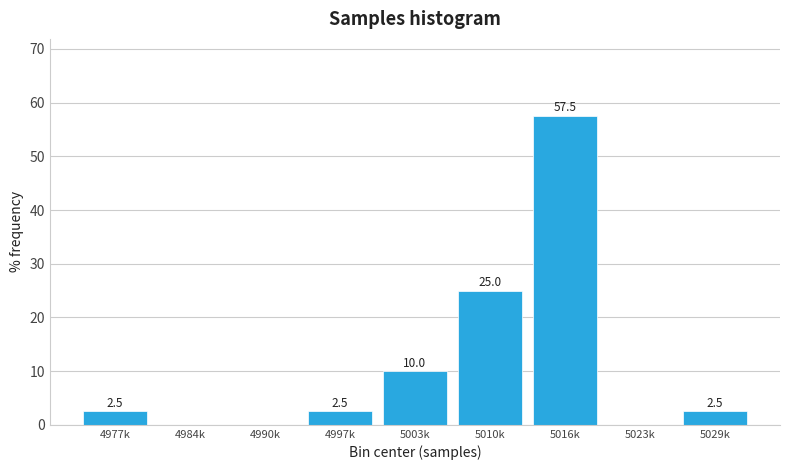

Reading left to right, what are all the values shown in this chart?

4977k=2.5	4984k=0.0	4990k=0.0	4997k=2.5	5003k=10.0	5010k=25.0	5016k=57.5	5023k=0.0	5029k=2.5